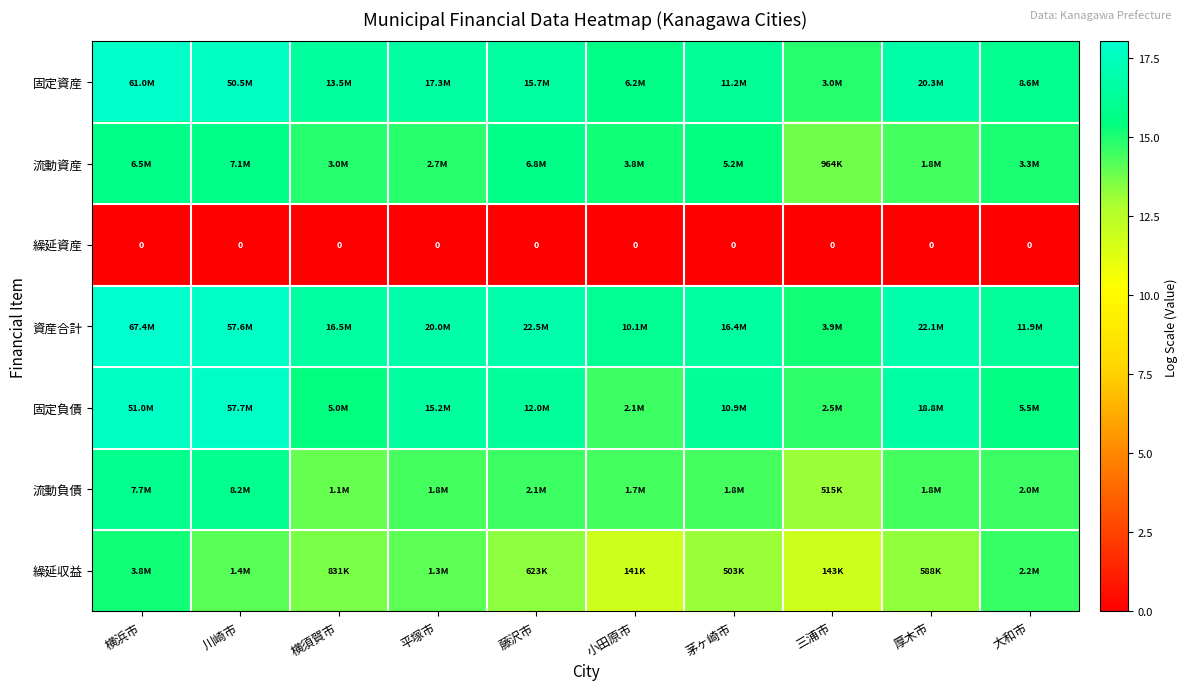

The value of 流動資産 at 横浜市 is 15.7. True or false?

True